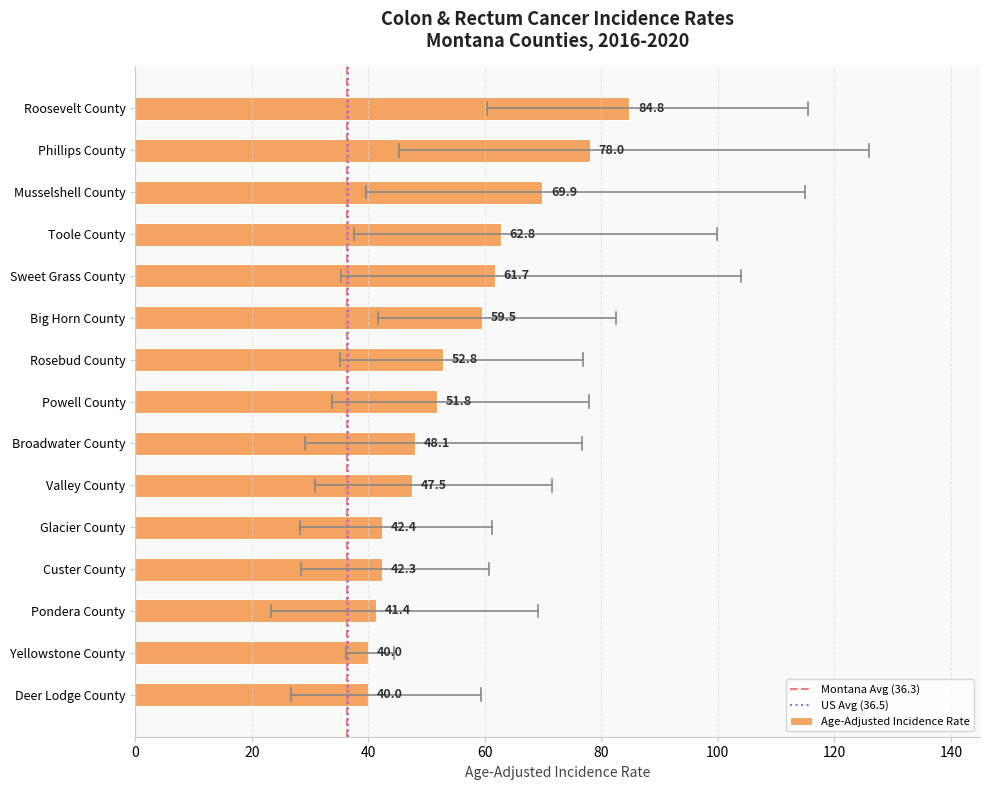

What is the difference between the maximum and minimum values?

44.8